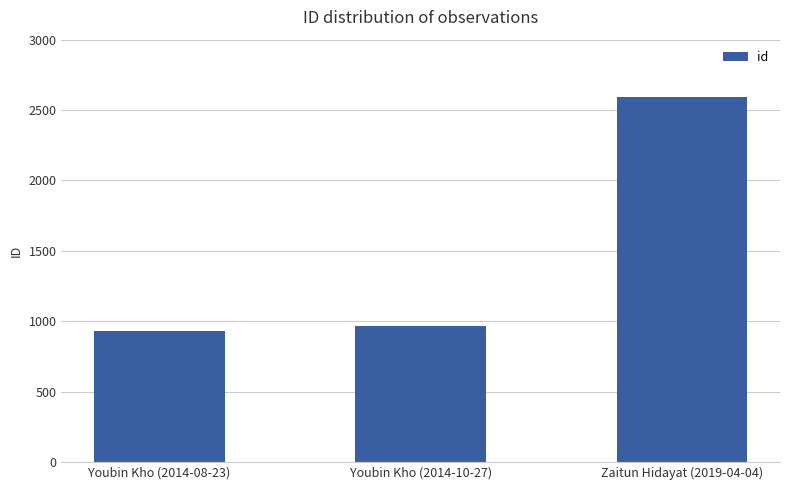

Reading right to left, extract all data points from this chart.

Zaitun Hidayat (2019-04-04)=2594	Youbin Kho (2014-10-27)=965	Youbin Kho (2014-08-23)=929